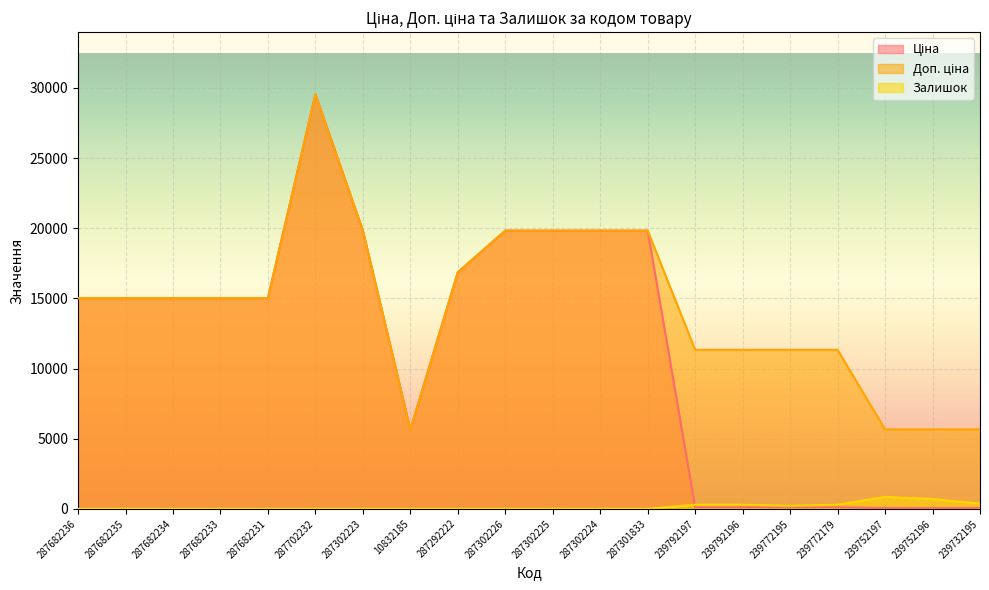

What is the label of the 16th point from the right?

287682231